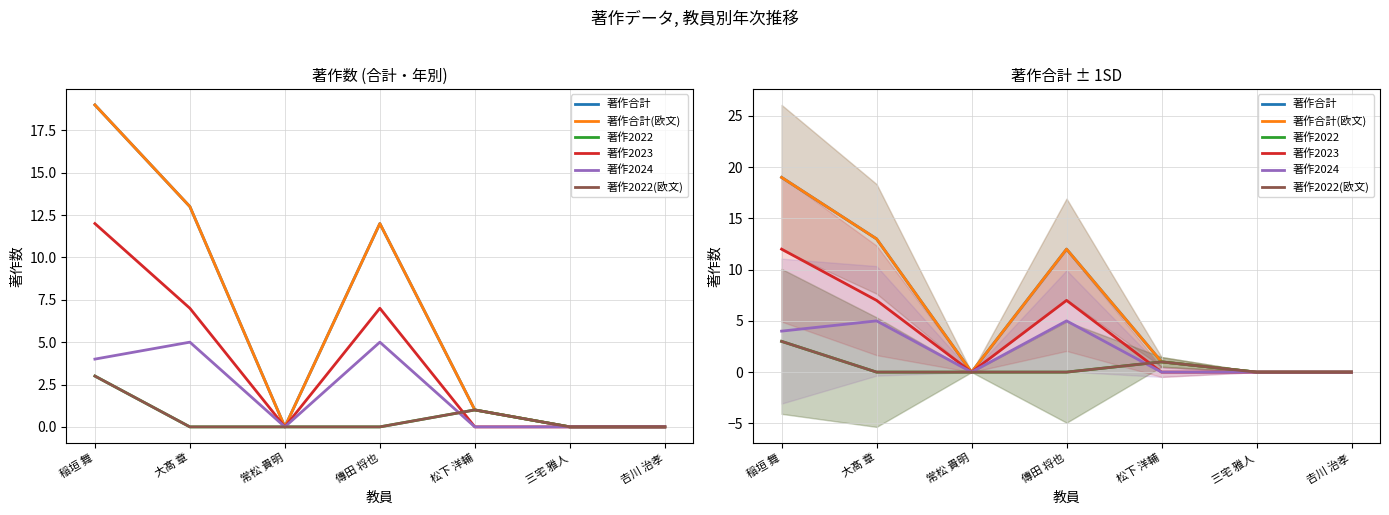

Rank the categories by 著作2023 value from highest to lowest.

稲垣 舞, 大髙 章, 傳田 将也, 常松 貴明, 松下 洋輔, 三宅 雅人, 𠮷川 治孝